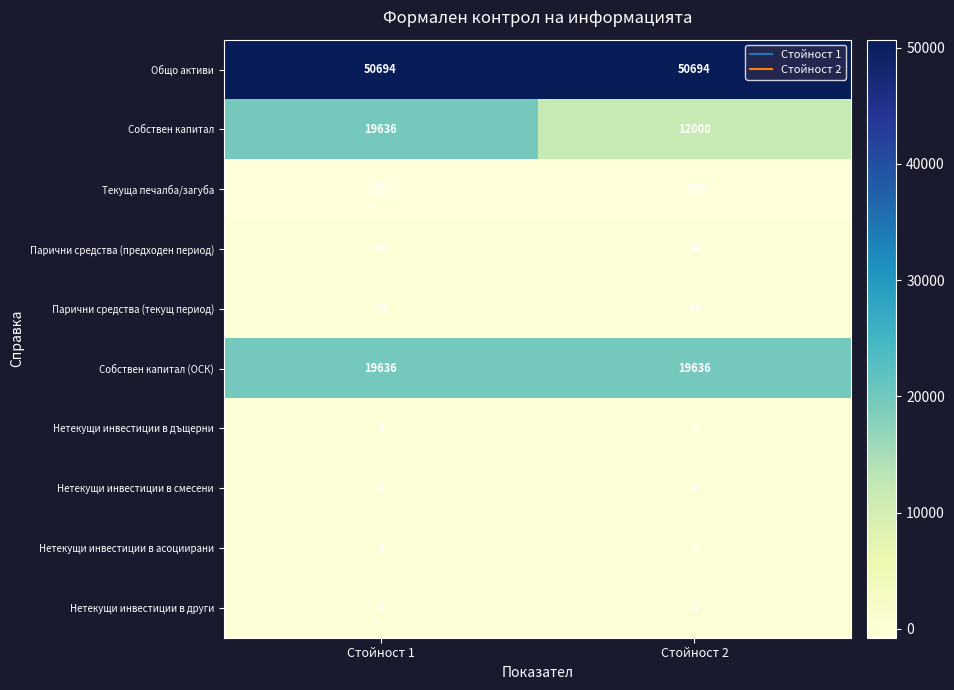

What value does the Текуща печалба/загуба series have at Стойност 1?

-755